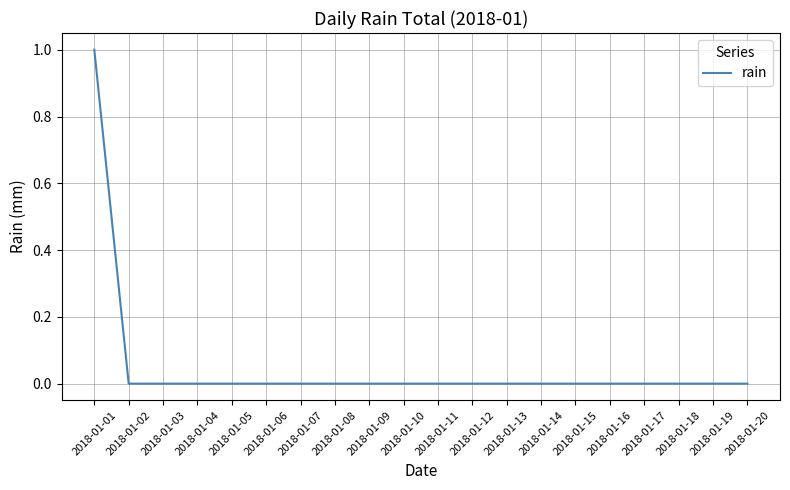

The chart shows a value of 0 at 2018-01-17. True or false?

True